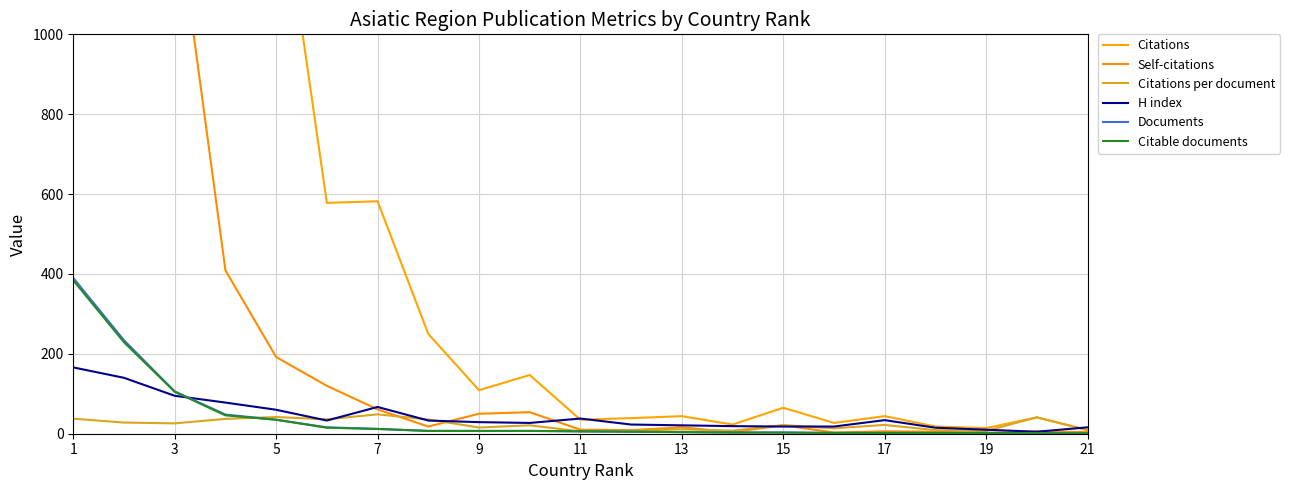

The value of H index at 1 is 166.0. True or false?

True